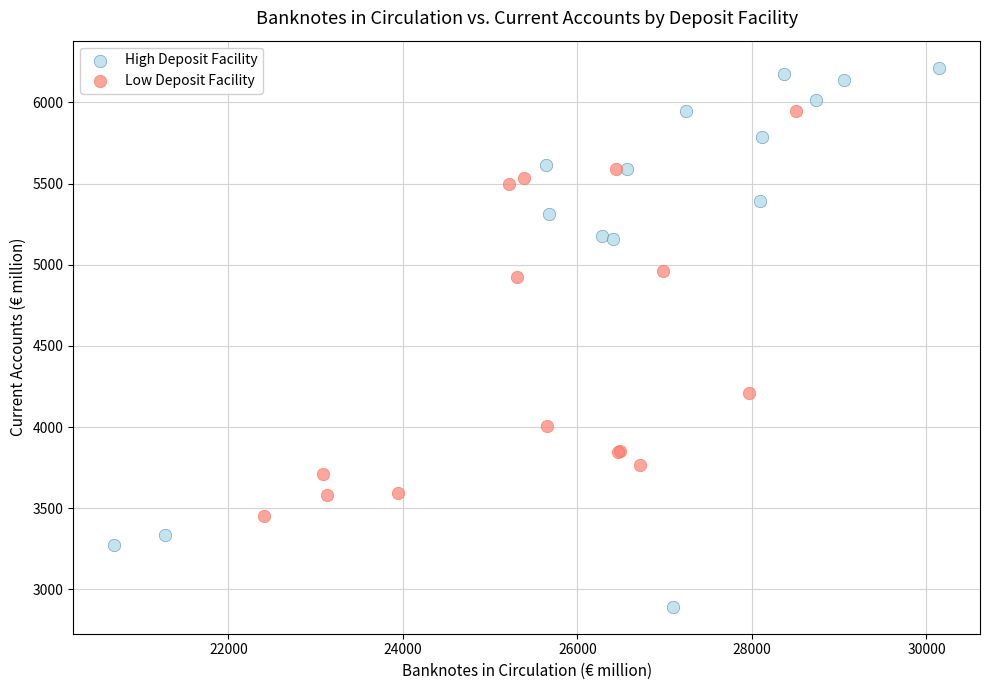

Which series has the largest Y range (max minus min)?

High Deposit Facility